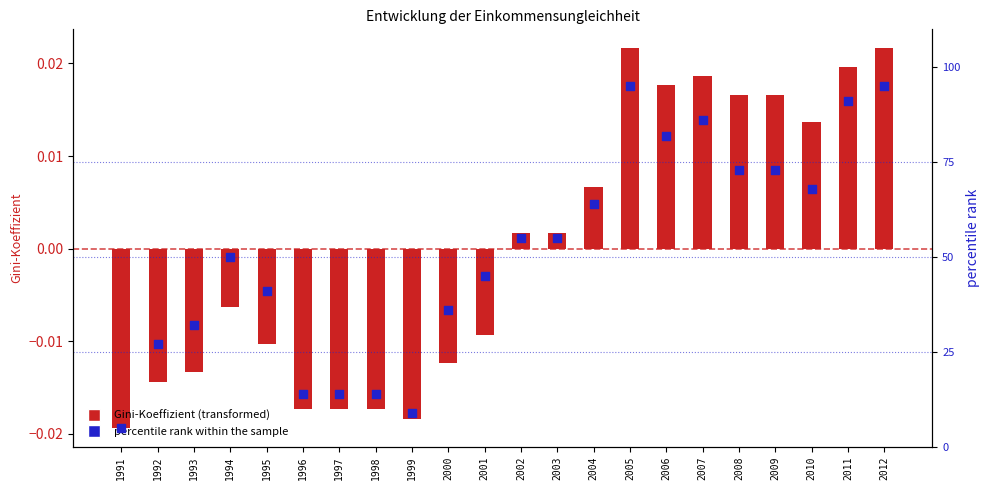

What is the total value across all series at 2007?

86.0